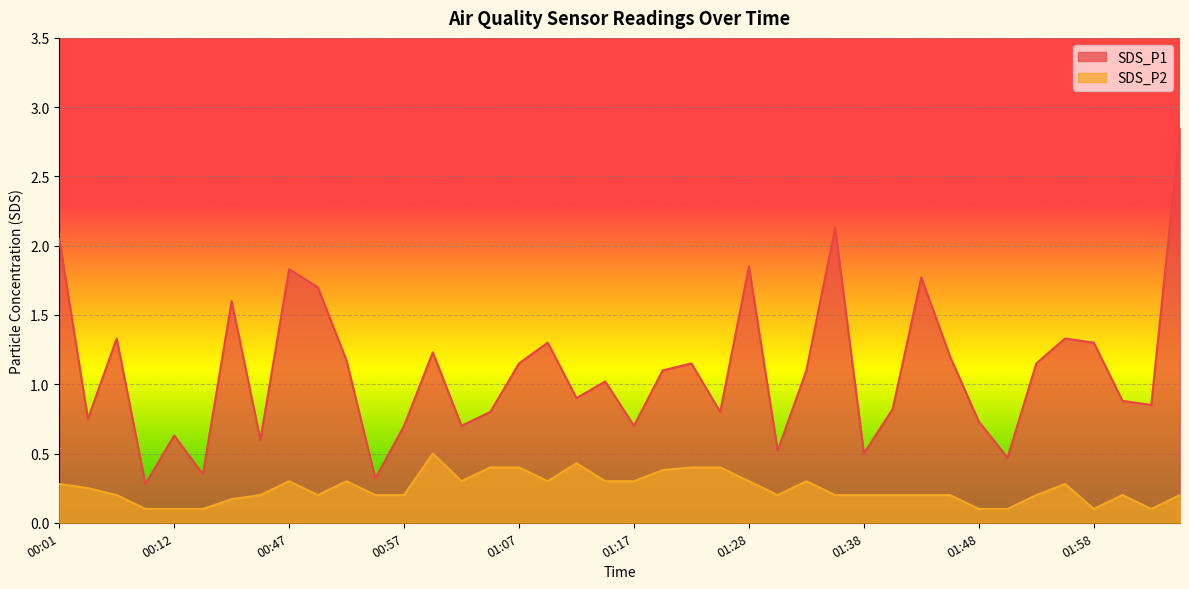

True or false: SDS_P2 and SDS_P1 intersect in this chart.

False